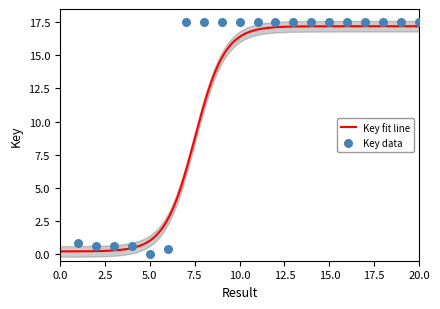

Between 12 and 7, which is larger?

12